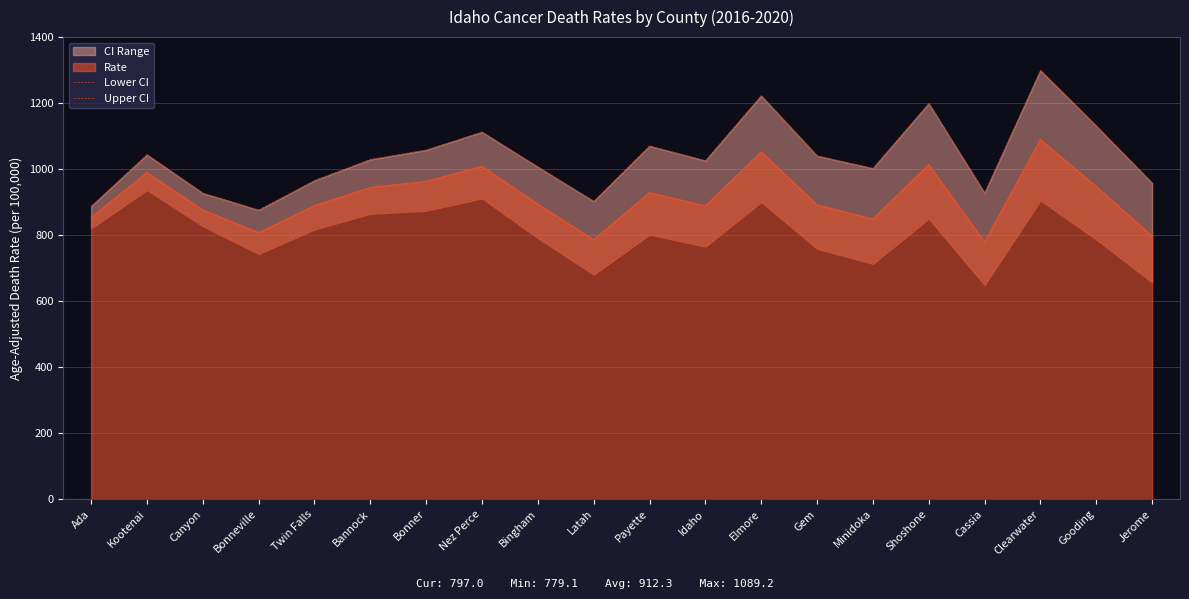

Read the Lower CI value at Bonneville.

743.1